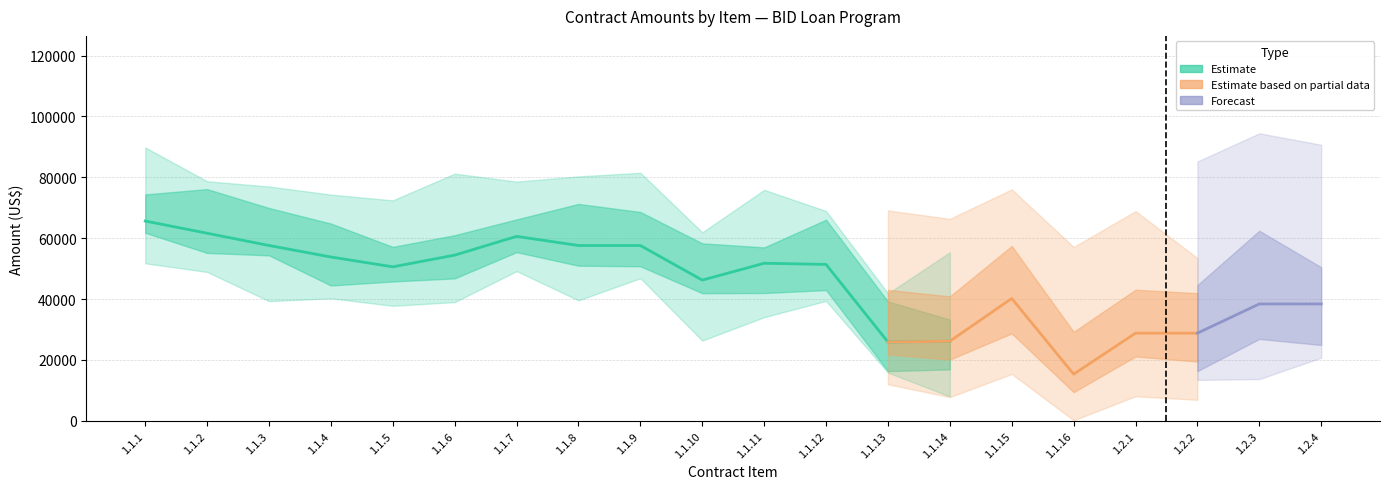

Where is the first local maximum for Monto US$?

1.1.7